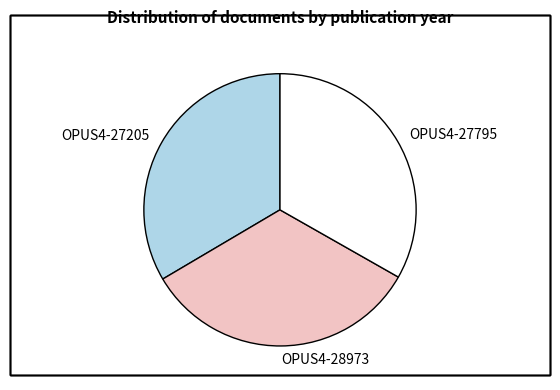

True or false: OPUS4-28973 accounts for 33% of the total.

True